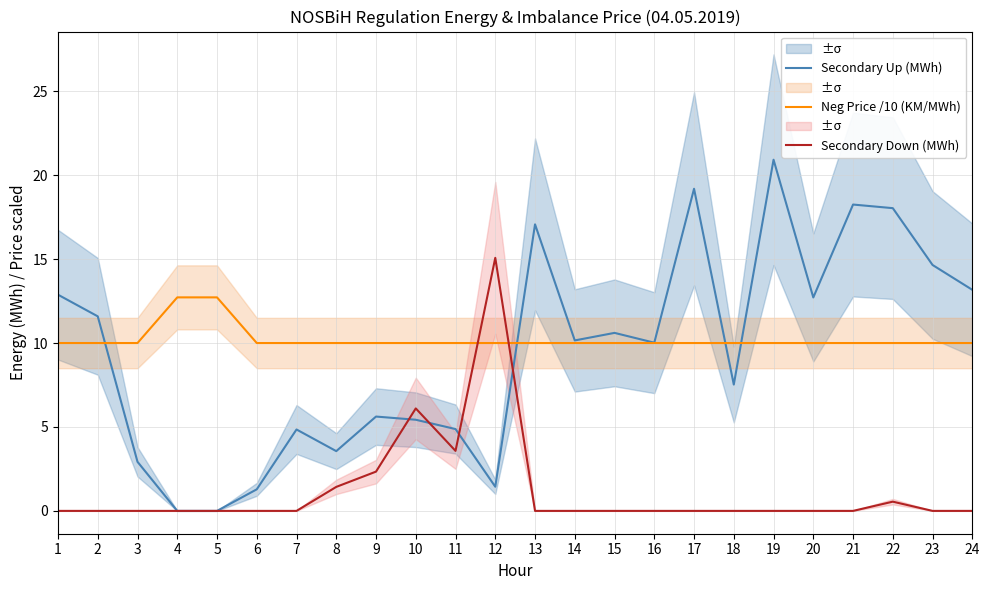

True or false: Neg Price /10 (KM/MWh) and Secondary Down (MWh) intersect in this chart.

True